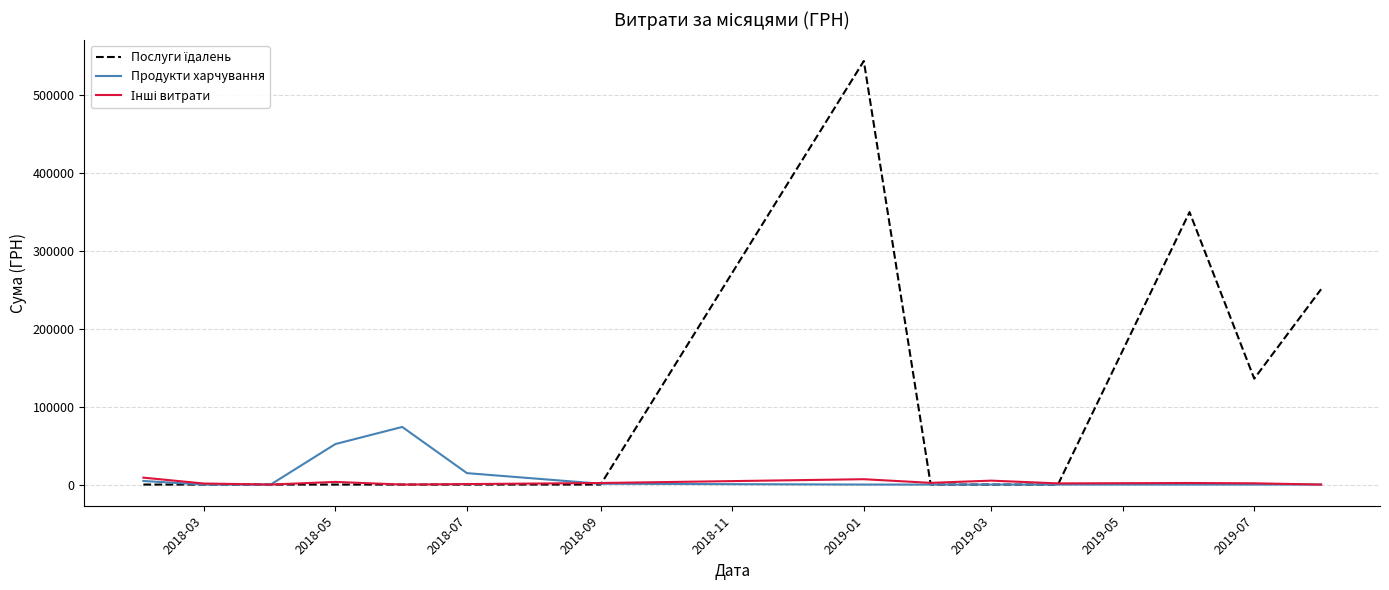

What is the maximum value for Продукти харчування?

73978.5